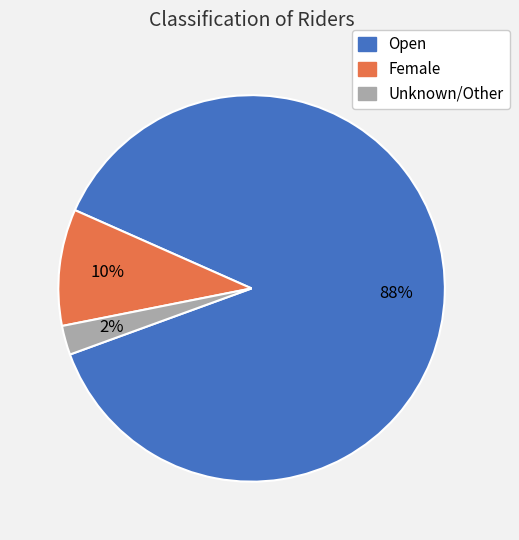

Between Female and Open, which is larger?

Open